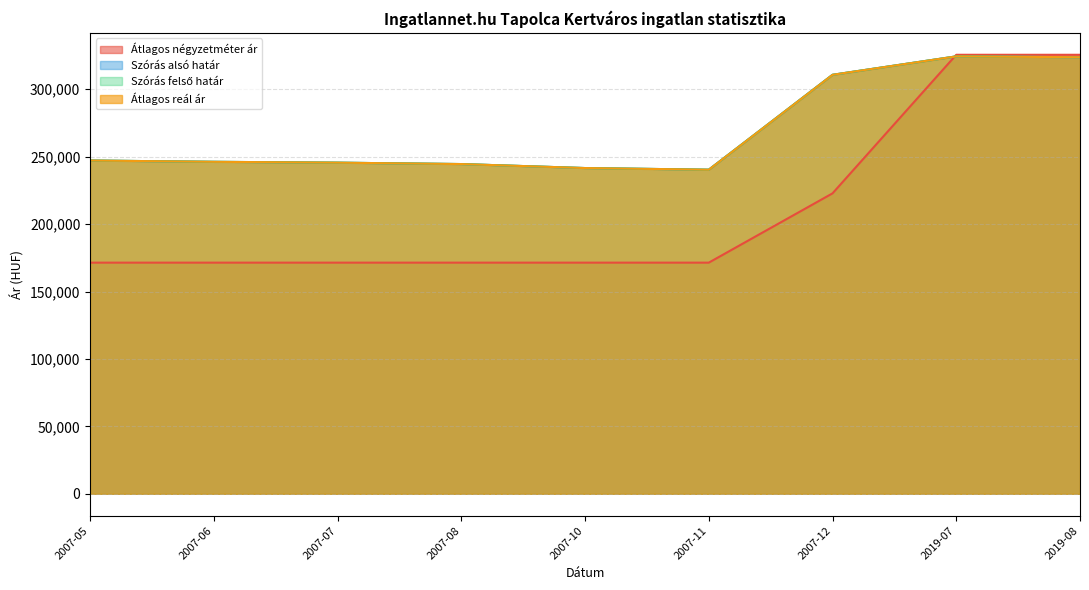

True or false: Szórás felső határ and Átlagos négyzetméter ár cross at least once.

True